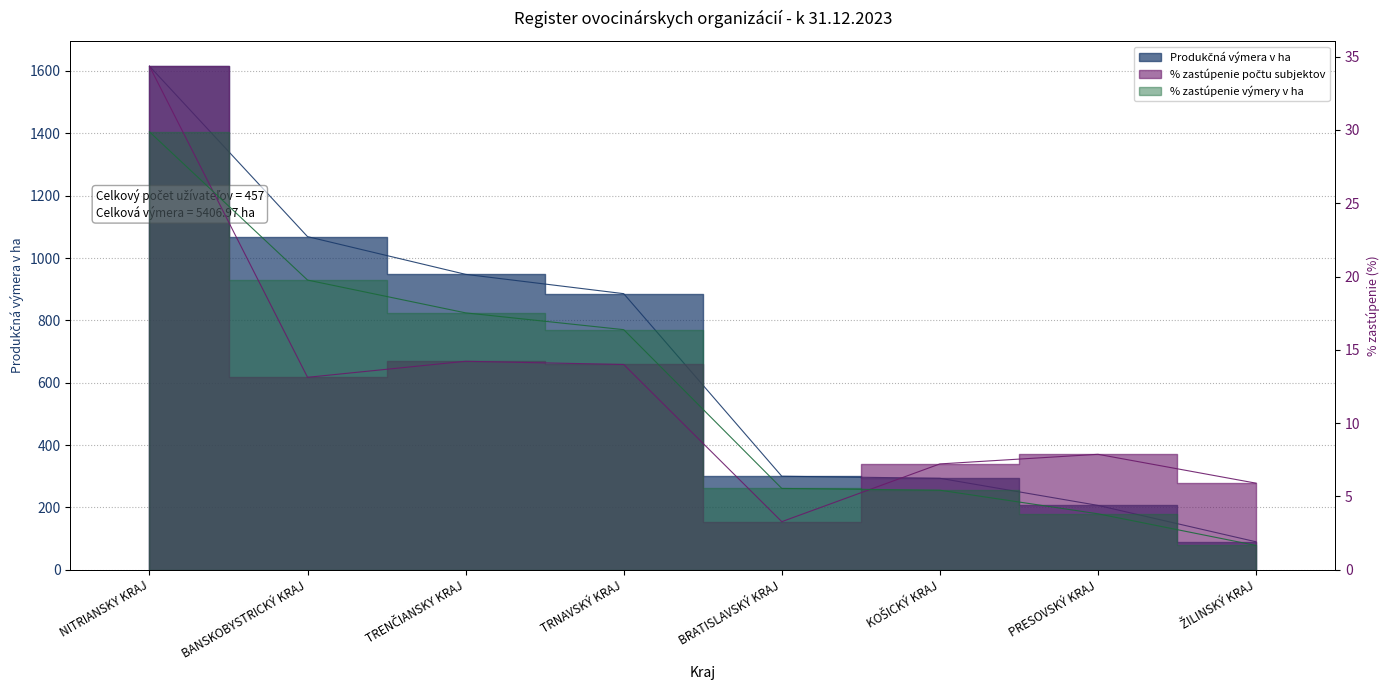

How many times do % zastúpenie počtu subjektov and % zastúpenie výmery v ha cross each other?

2